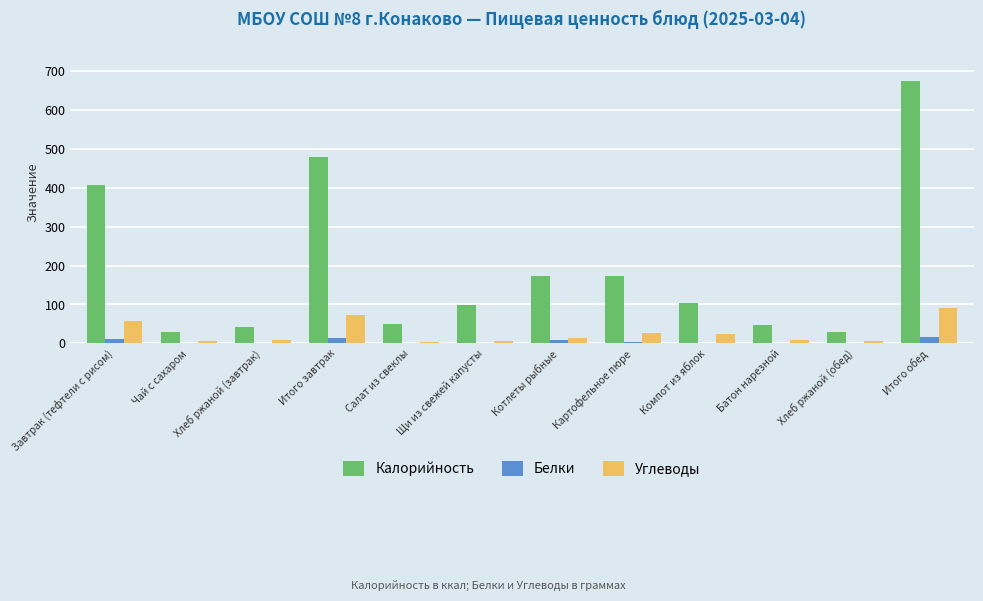

What is the sum of all Углеводы values?

325.8